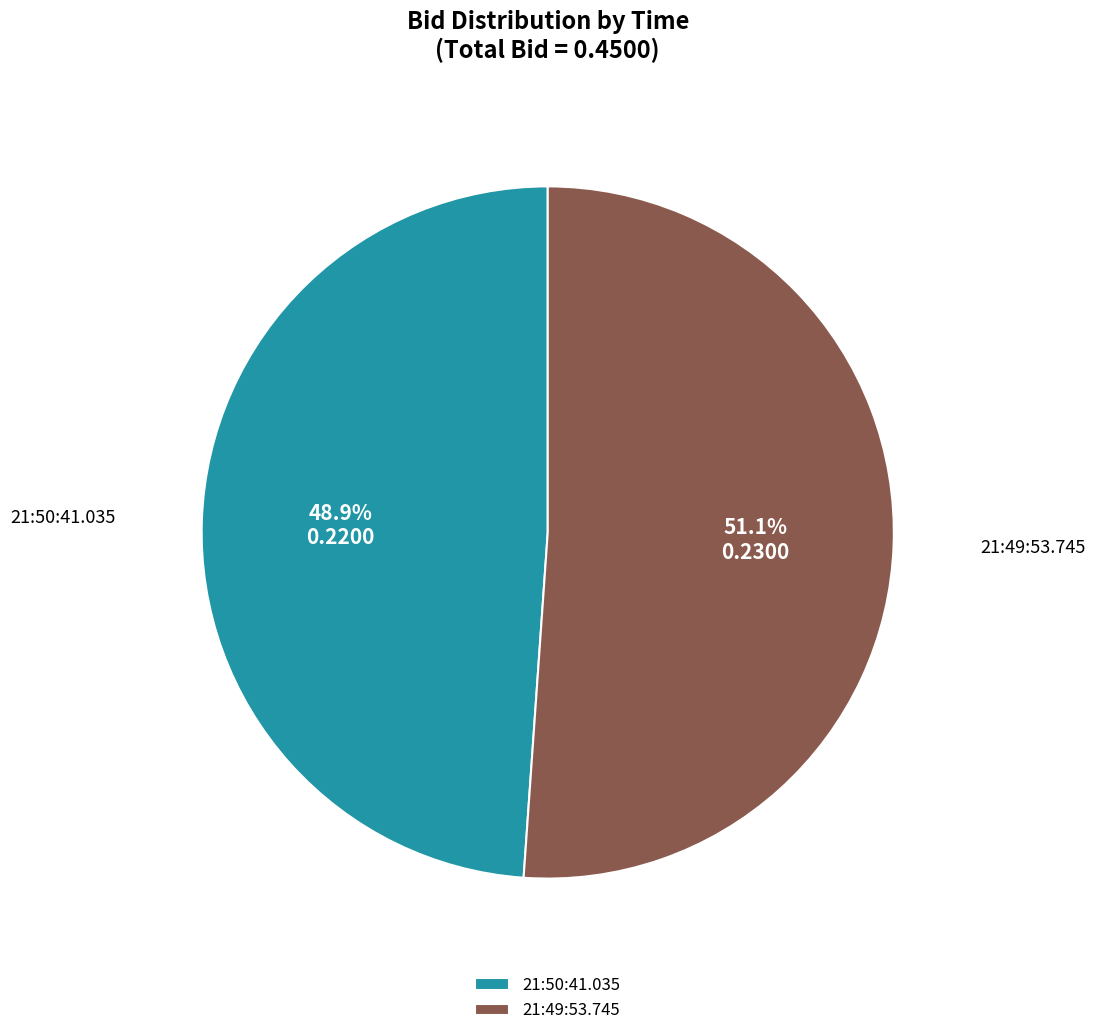

True or false: 21:50:41.035 accounts for 57% of the total.

False